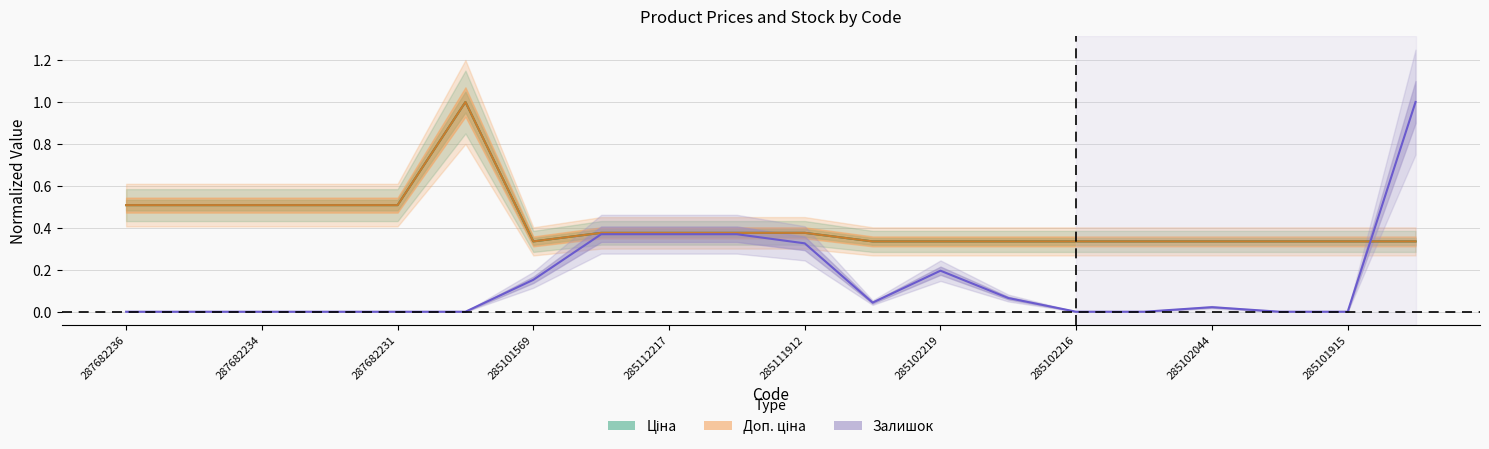

What is the difference between the second highest and second lowest values in the Залишок series?

0.4